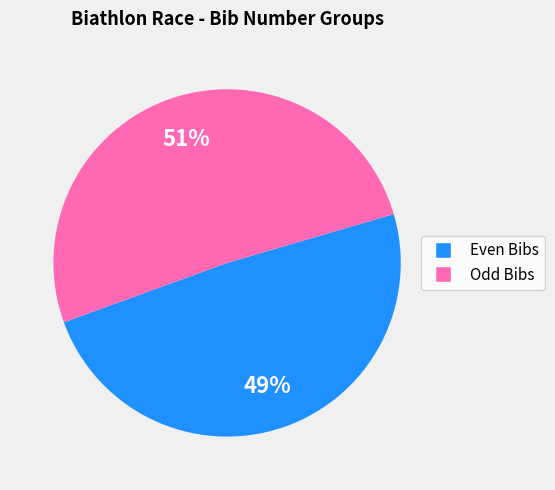

Is there a majority slice in this chart?

Yes